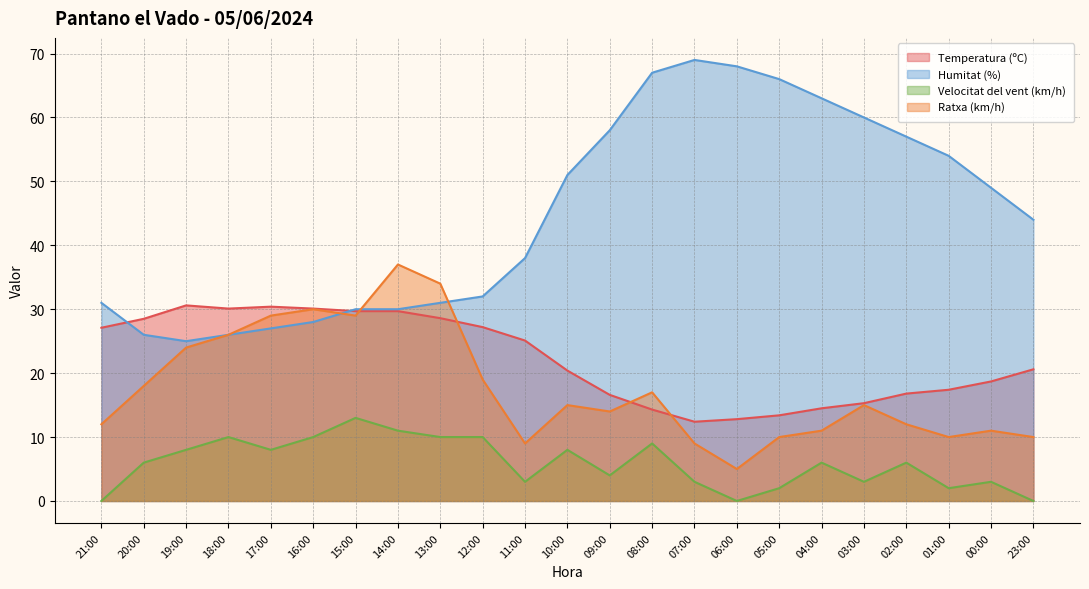

How many categories are shown in the chart?

23